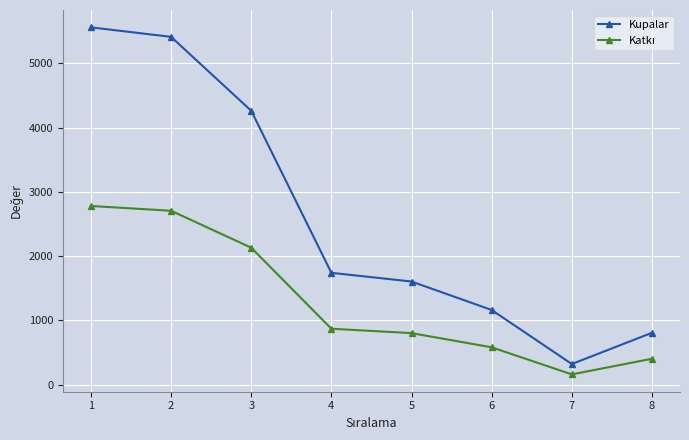

What is the difference between the Kupalar values at 4 and 7?

1419